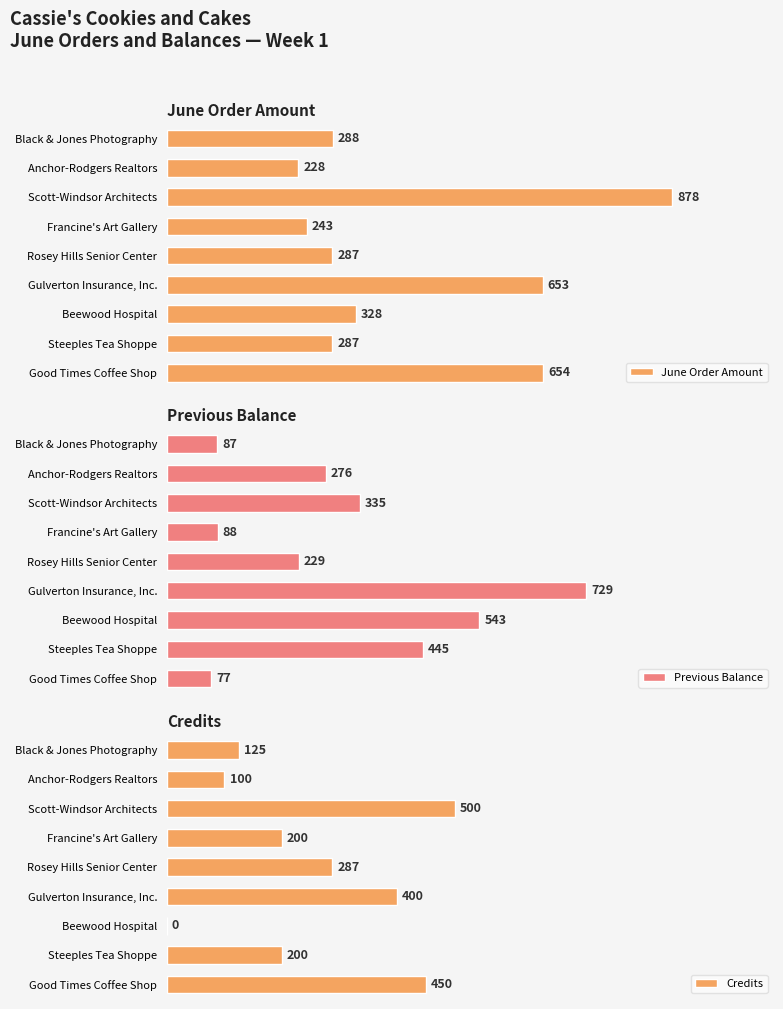

List the series in order of their overall mean, lowest first.

Credits, Previous Balance, June Order Amount